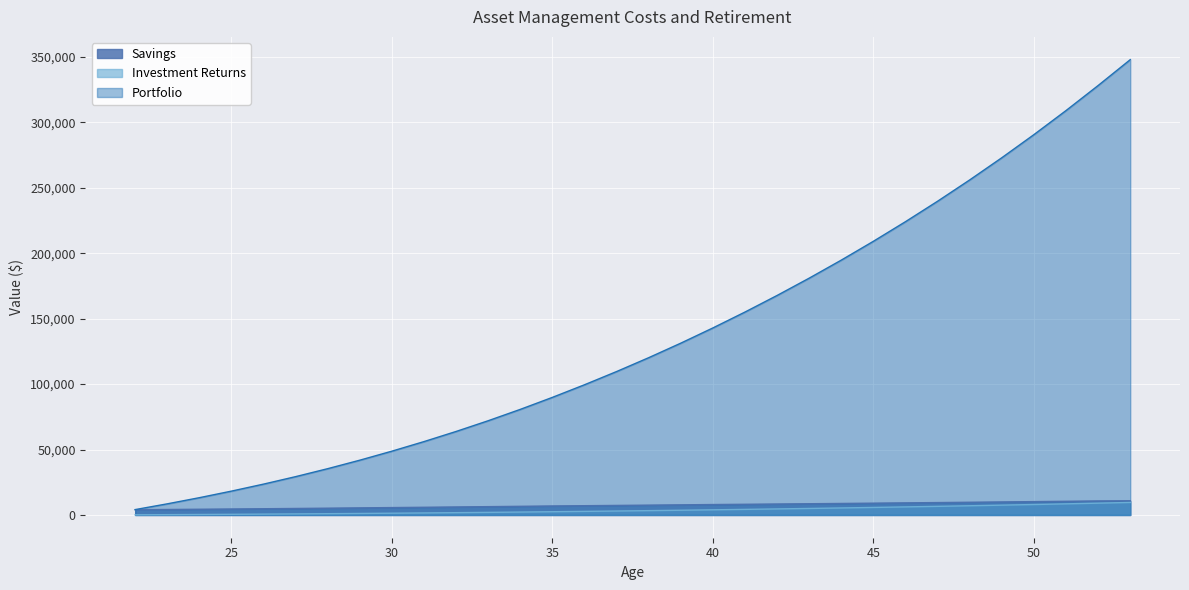

Which series has the widest spread of values?

Portfolio